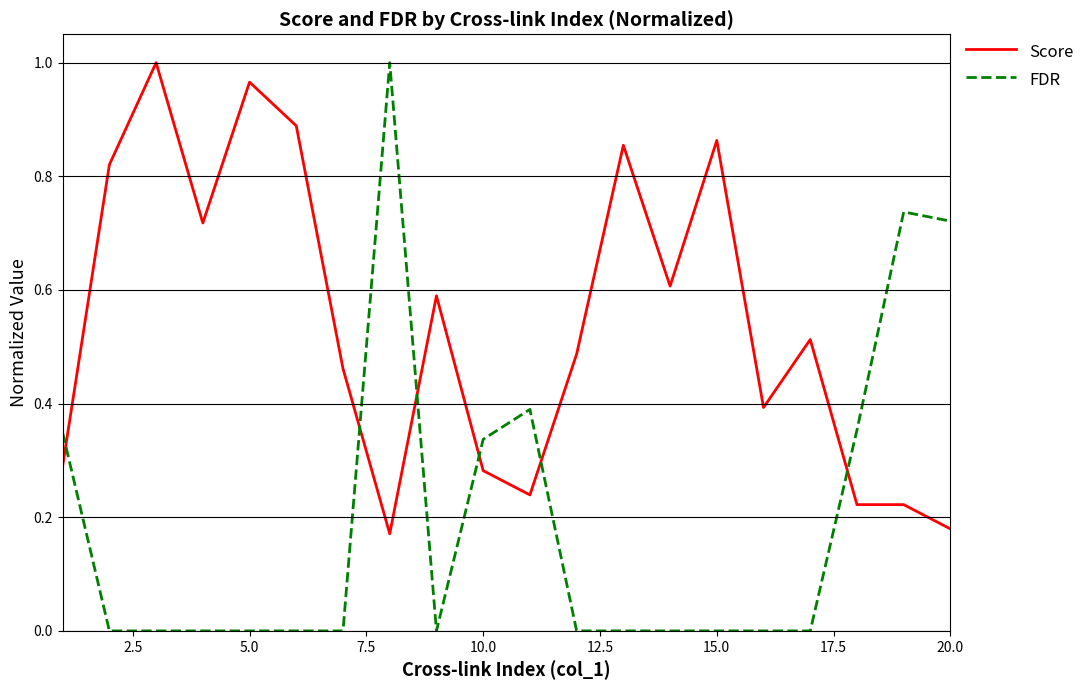

What are all the series names shown in the legend?

Score, FDR